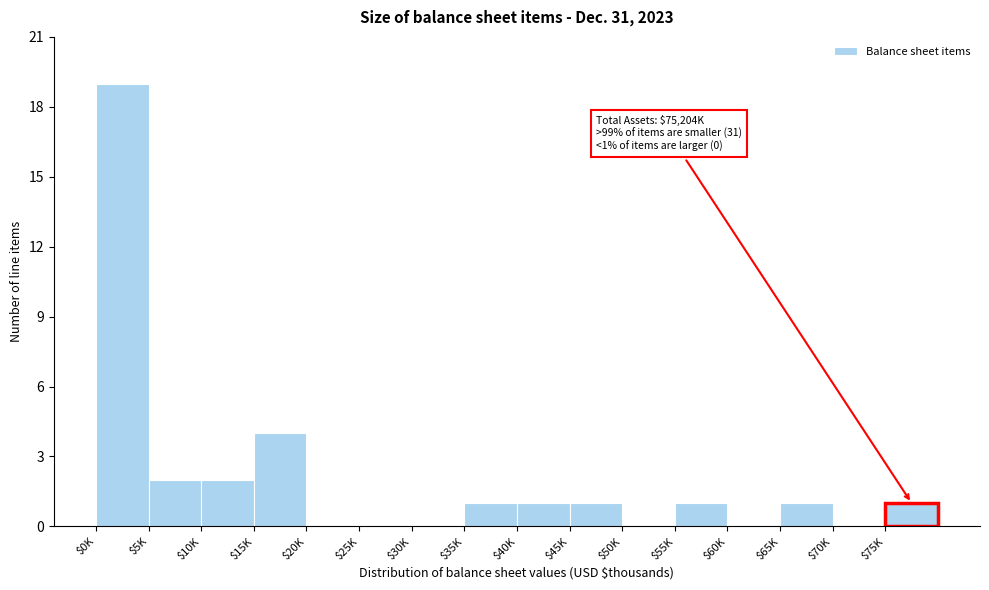

What is the sum of all values?

33